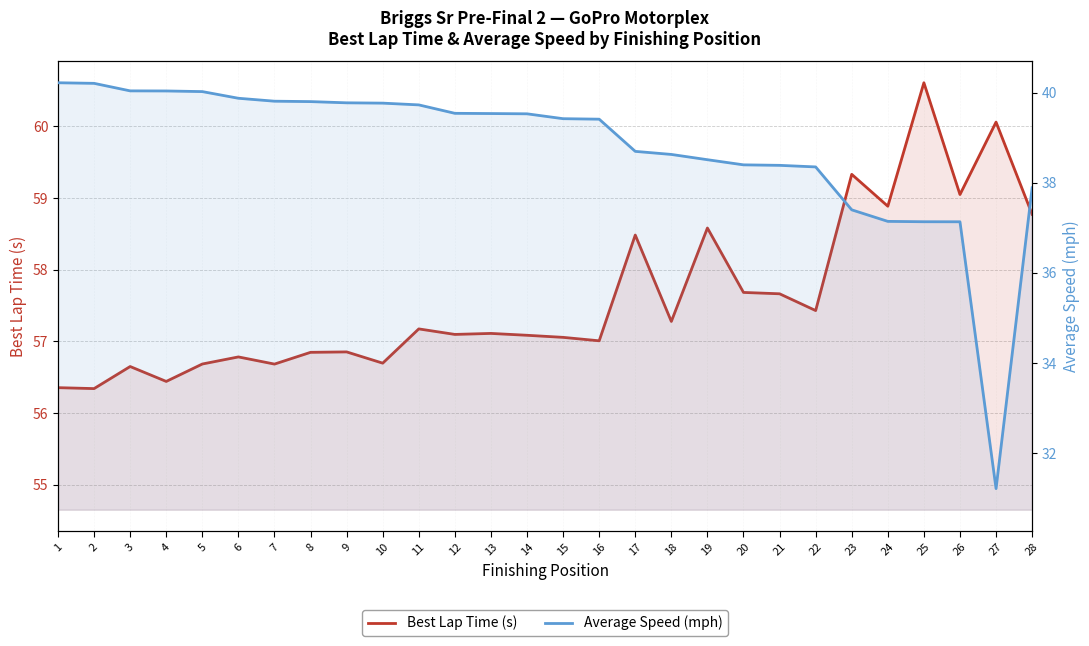

Which series has the largest total across all categories?

Best Lap Time (s)